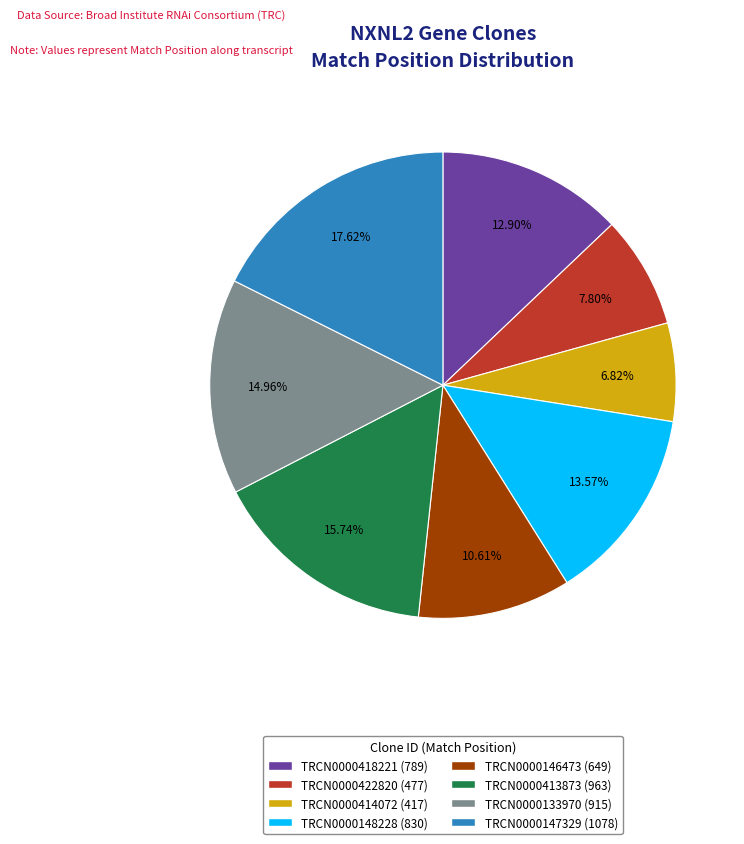

How many slices are in this pie chart?

8